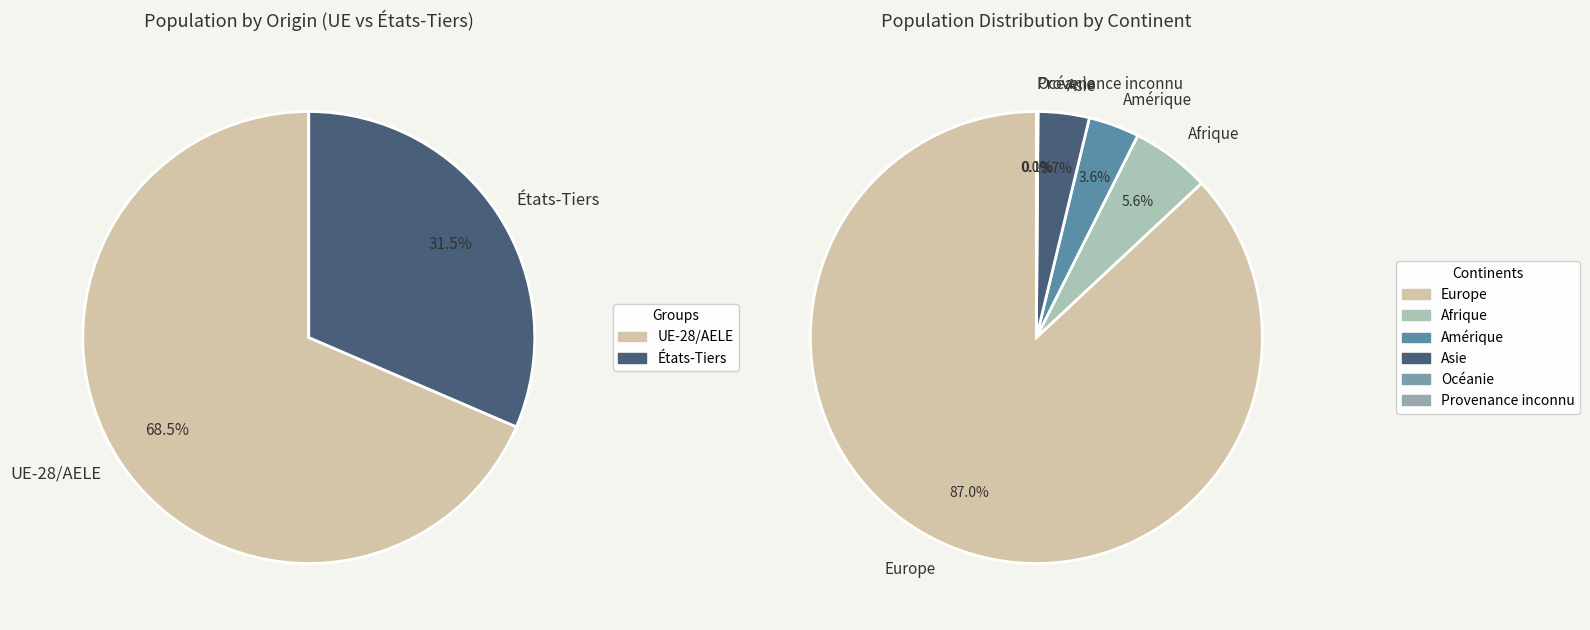

Does Océanie account for over 50% of the chart?

No